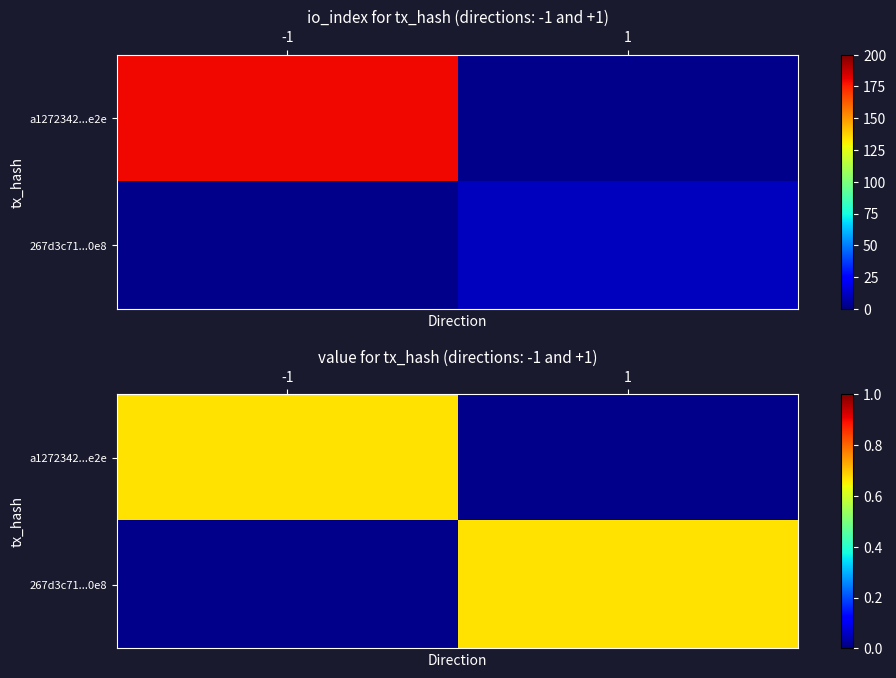

What is the average value of the a1272342c96320c9607a003becd784836654e2e series?

90